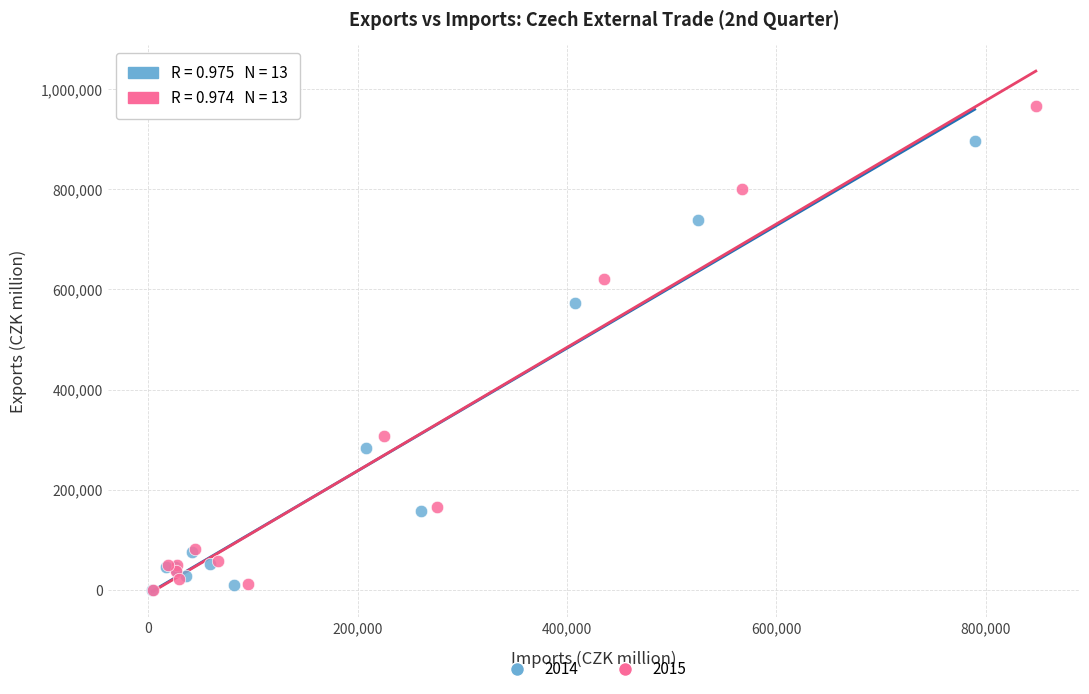

Which series has the widest spread of Y values?

2015